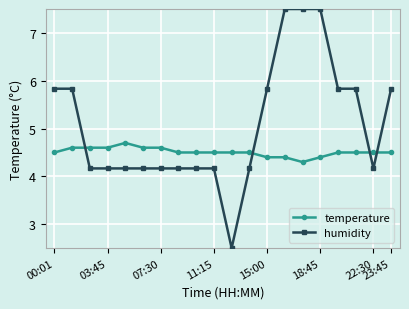

Which series has the widest spread of values?

humidity